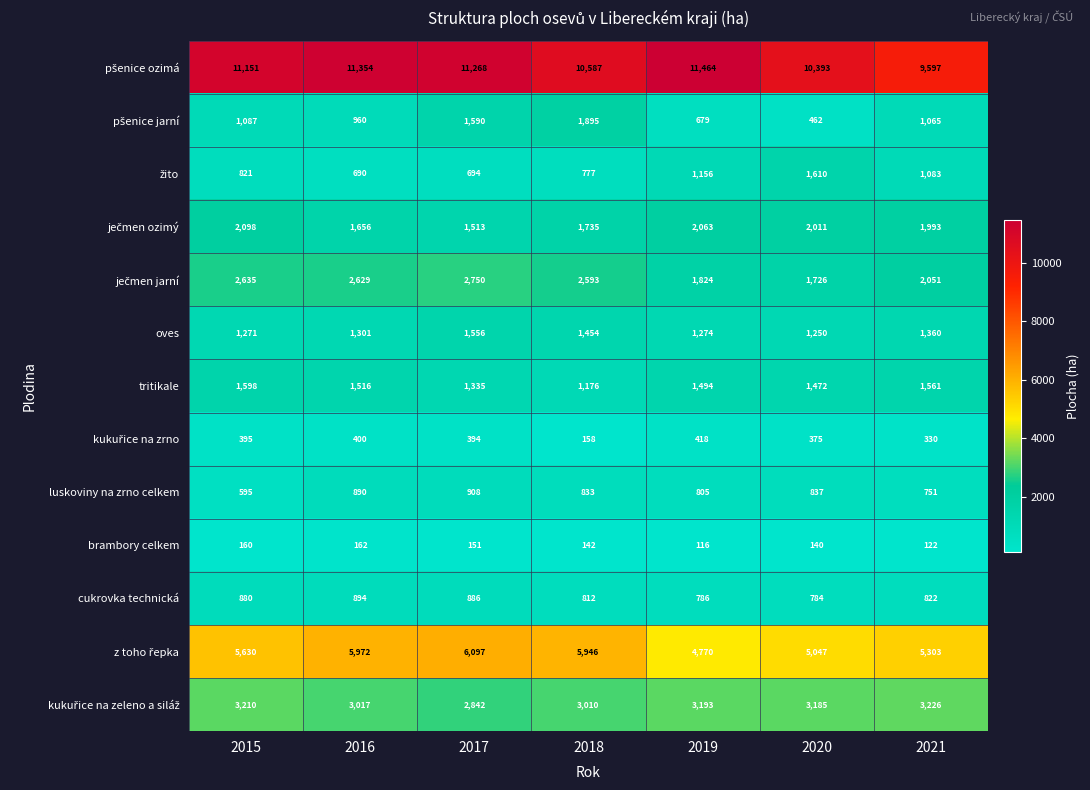

What is the spread (max minus min) of values at 2020?

10253